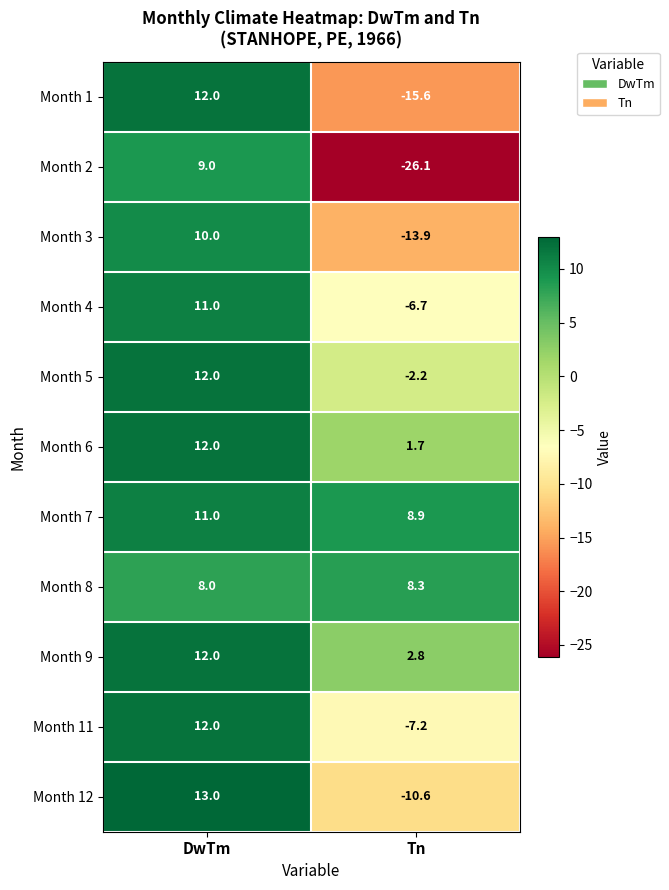

Which series has the largest total across all categories?

Month 7